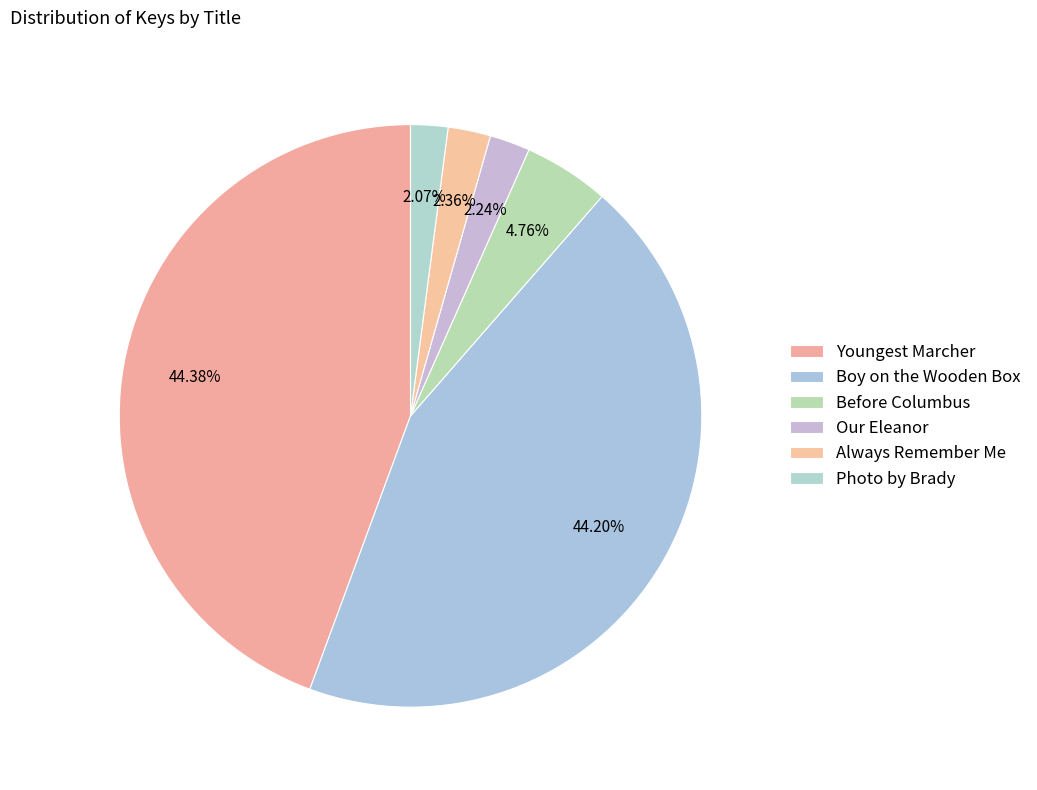

Rank the categories by value from lowest to highest.

Photo by Brady, Our Eleanor, Always Remember Me, Before Columbus, Boy on the Wooden Box, Youngest Marcher